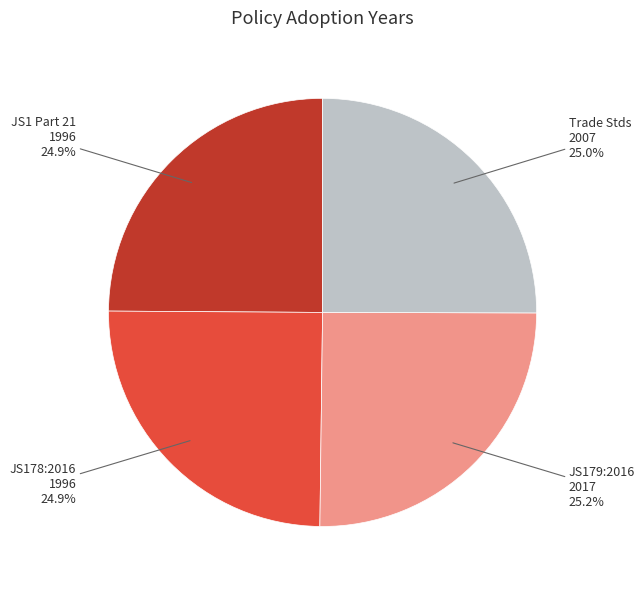

What percentage is NOT represented by JS178:2016 1996?

75.1%